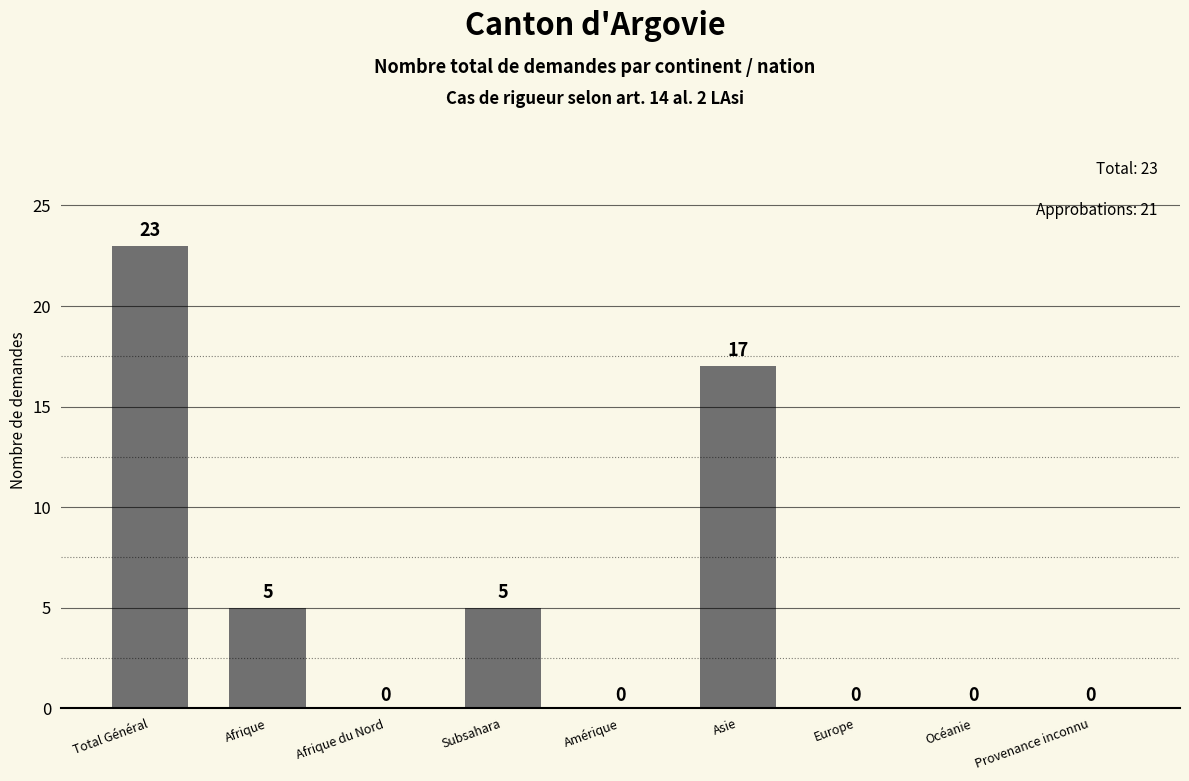

True or false: the data shows 36 at Total Général.

False